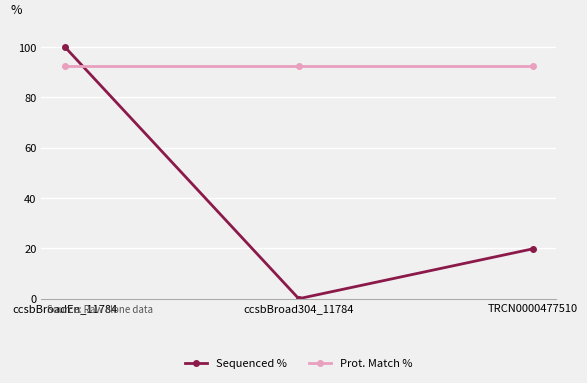

What is the value of the Prot. Match % point at the 3rd from the left?

92.5